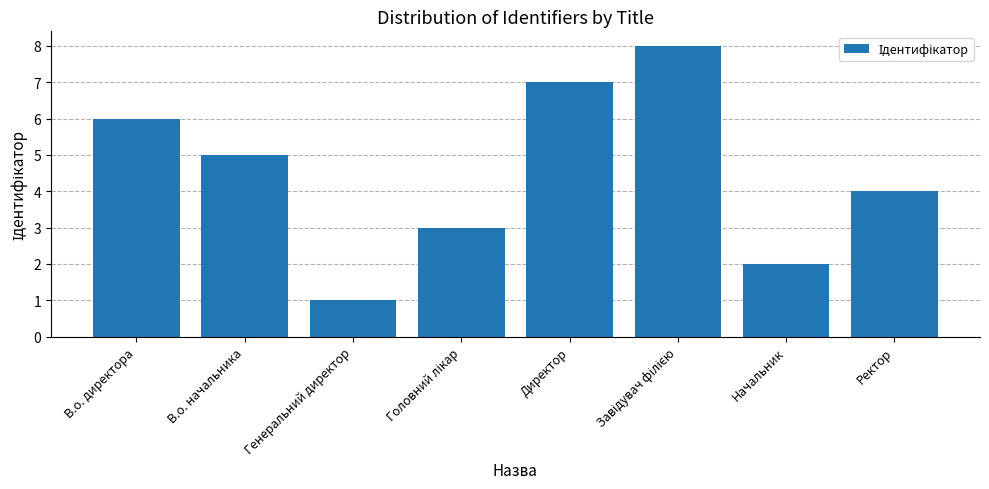

How many values are between 3 and 7?

5